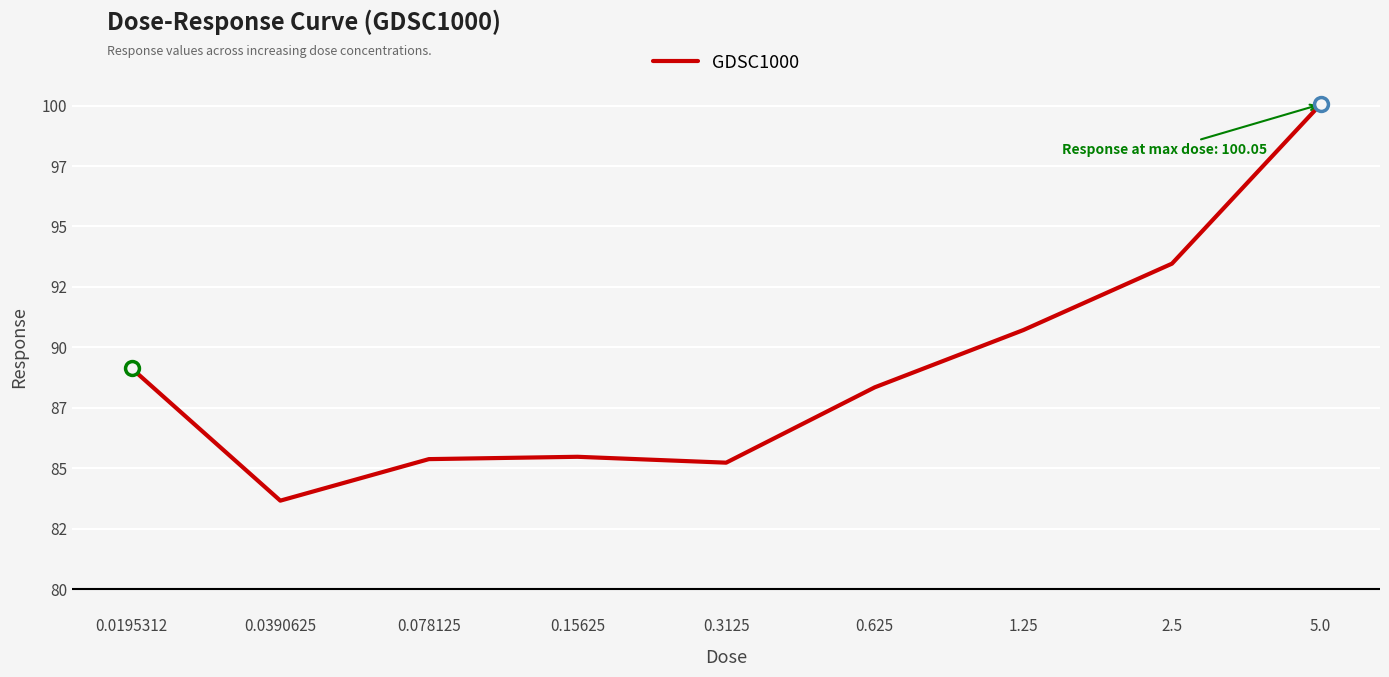

What is the difference between the second highest and minimum values?

9.8